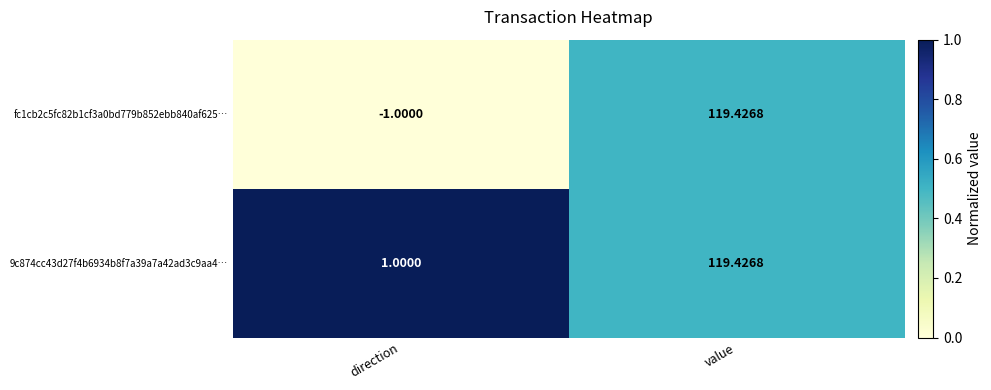

Which label corresponds to the largest value in the chart?

value